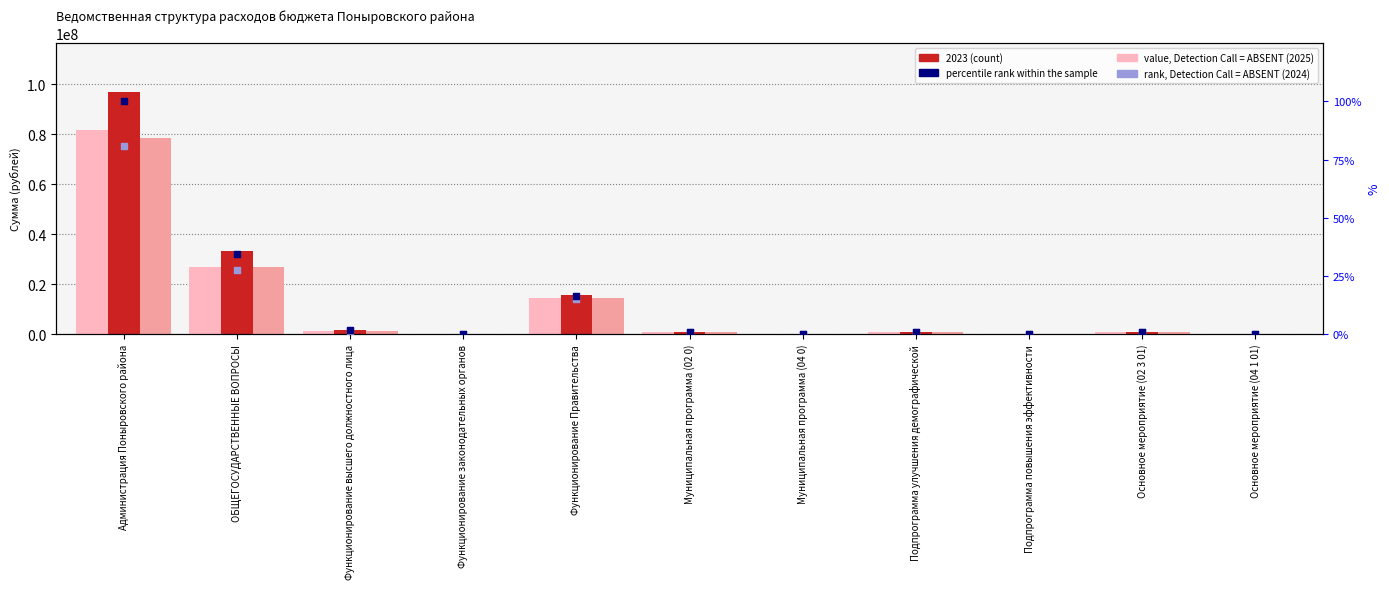

Which series reaches the minimum Y coordinate?

percentile rank within the sample